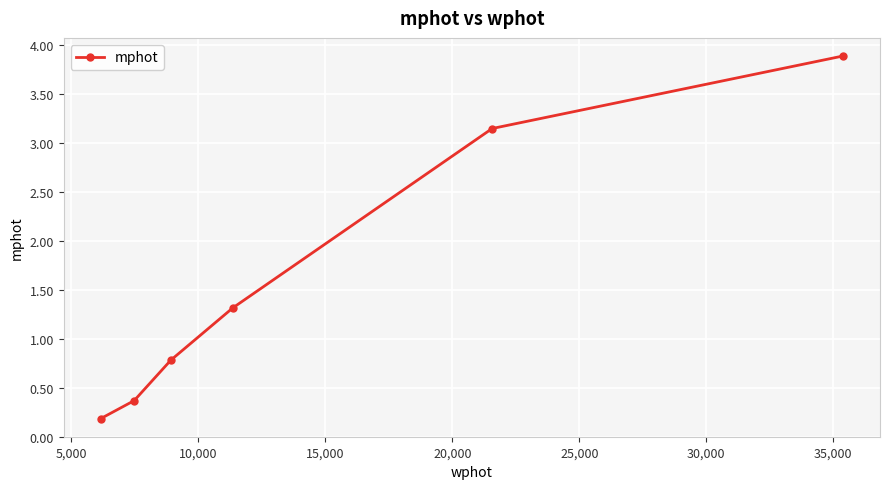

What is the sum of all values?

9.7